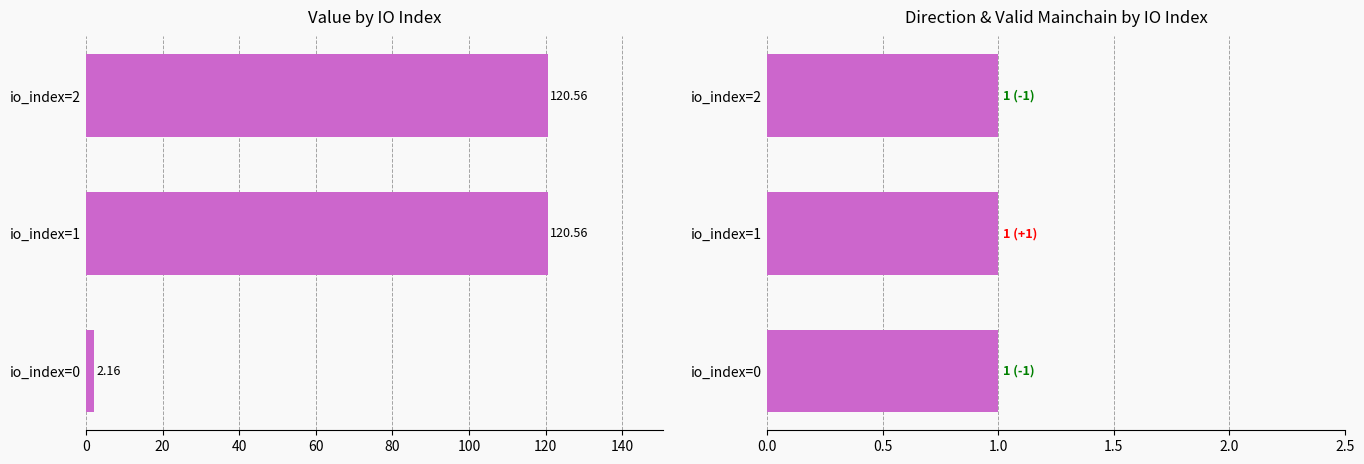

What are all the series names shown in the legend?

value, direction